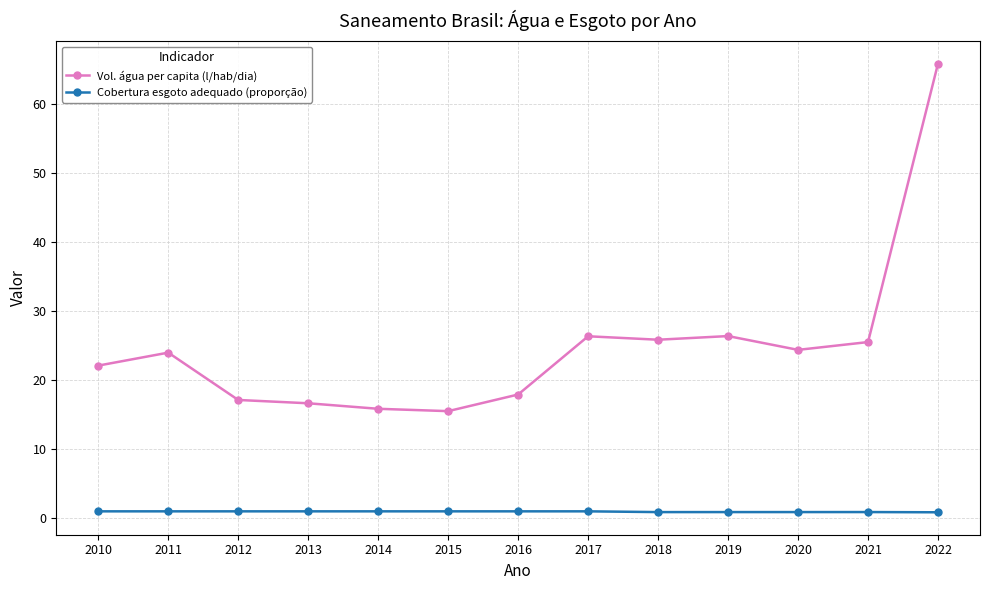

What is the value of the Vol. água per capita (l/hab/dia) point at the 6th from the left?

15.5